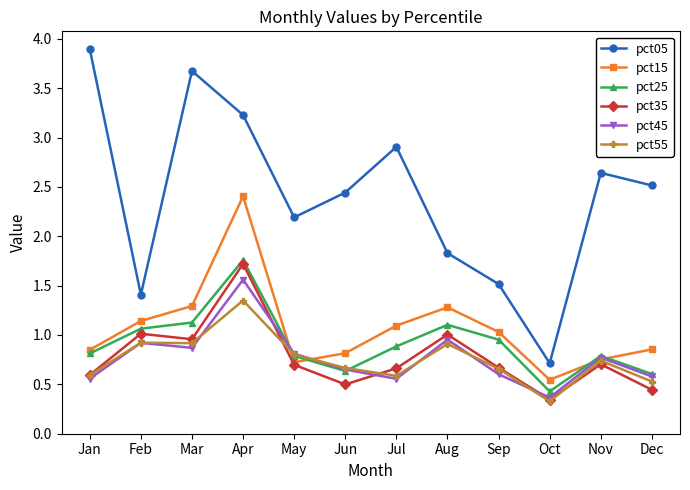

How many lines are shown in the chart?

6